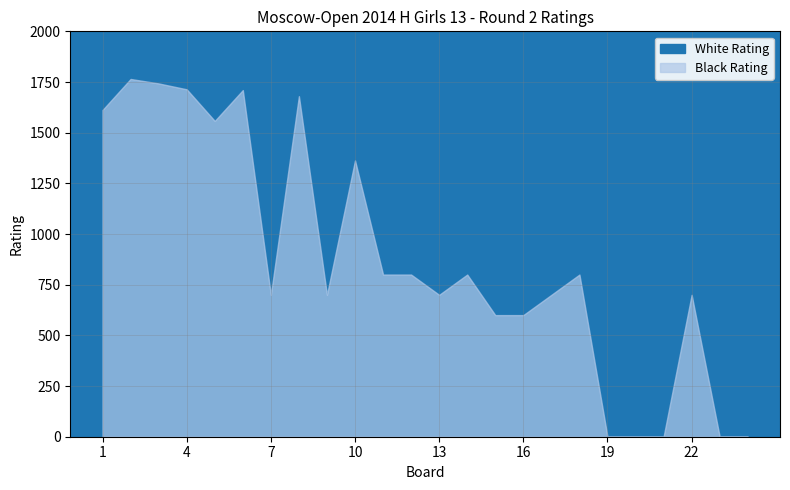

Which series has the largest total across all categories?

White Rating